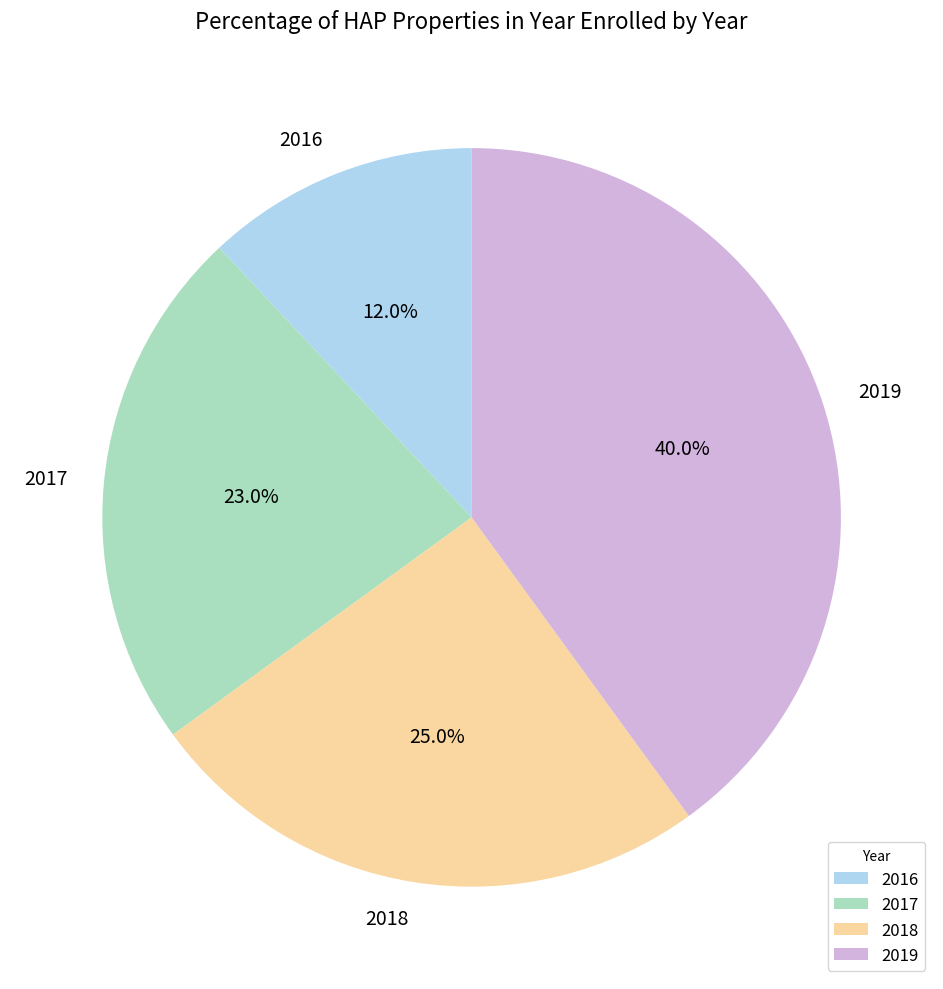

To the nearest percent, what portion does 2016 represent?

12%